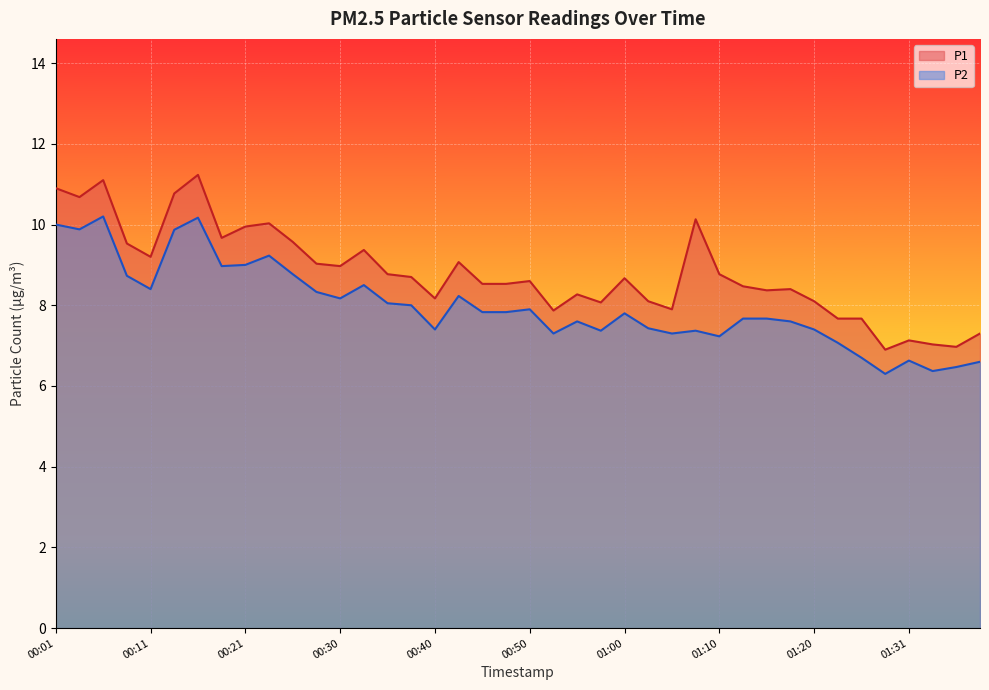

Is it true that P2 equals 13.6 at 00:35?

False